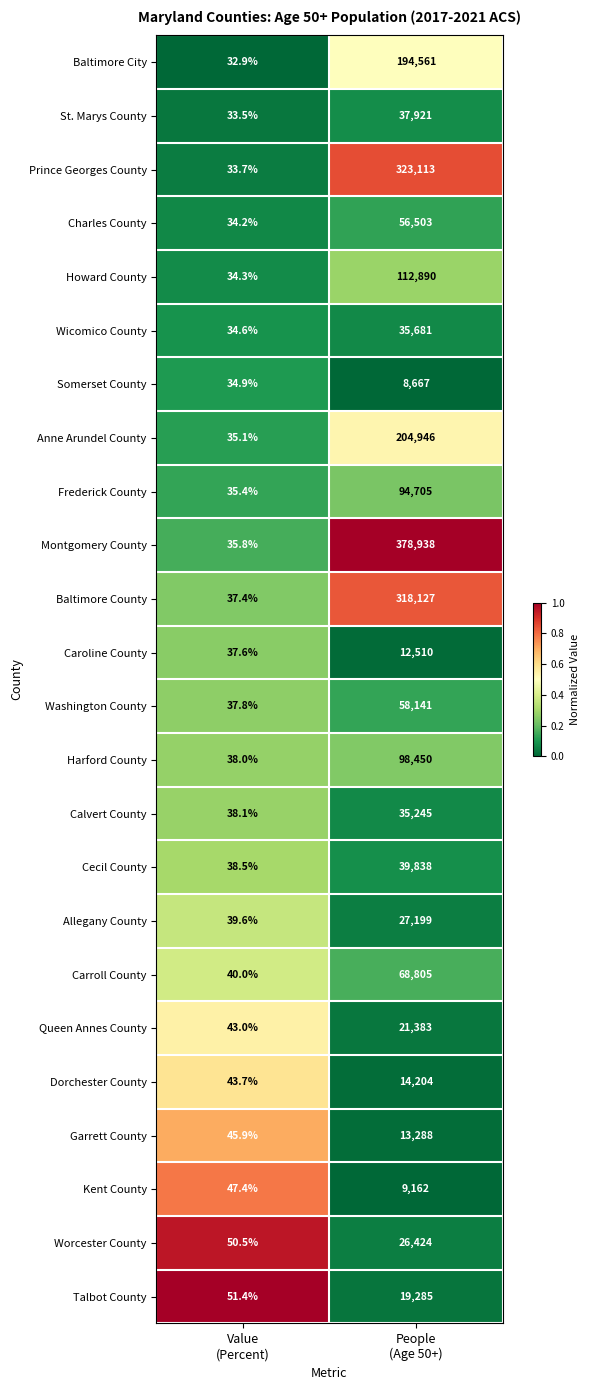

What is the total value across all series at Value
(Percent)?

933.3